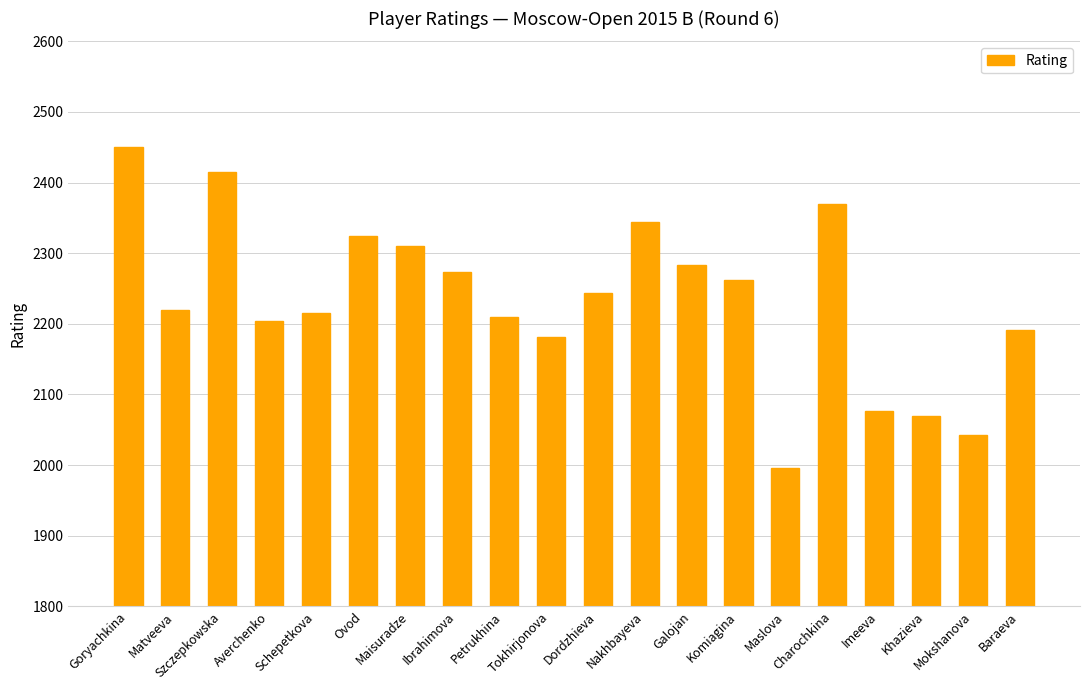

What is the minimum value shown in the chart?

1996